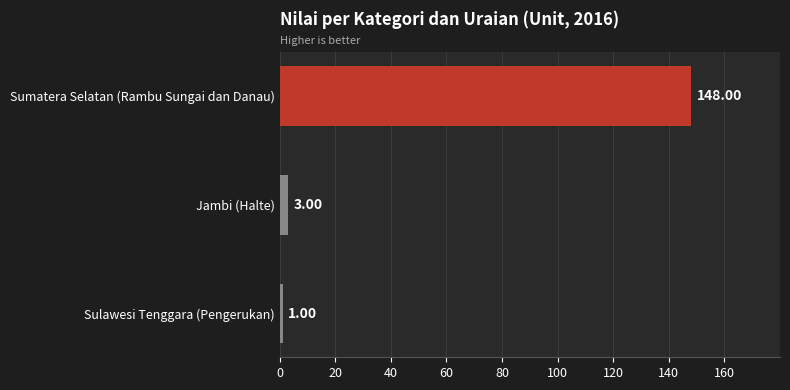

Rank the categories by value from highest to lowest.

Sumatera Selatan (Rambu Sungai dan Danau), Jambi (Halte), Sulawesi Tenggara (Pengerukan)